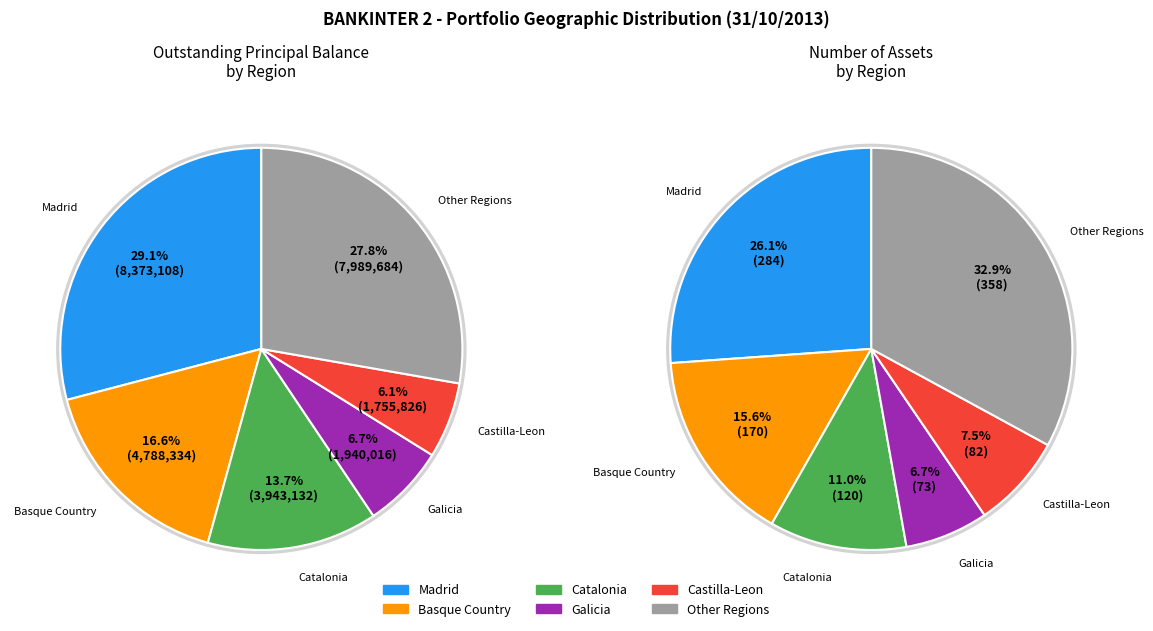

The Basque Country slice represents 32% of the pie. True or false?

False